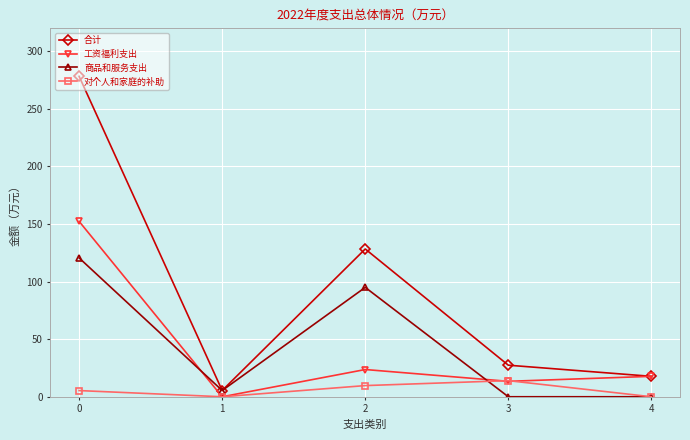

What are all the series names shown in the legend?

合计, 工资福利支出, 商品和服务支出, 对个人和家庭的补助